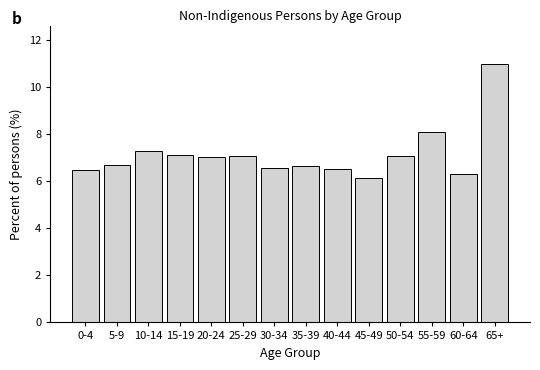

What is the difference between the values at 20-24 and 65+?

3.9